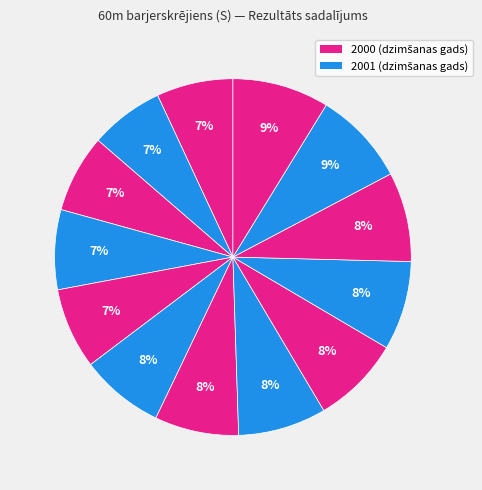

How many segments does this pie chart have?

13